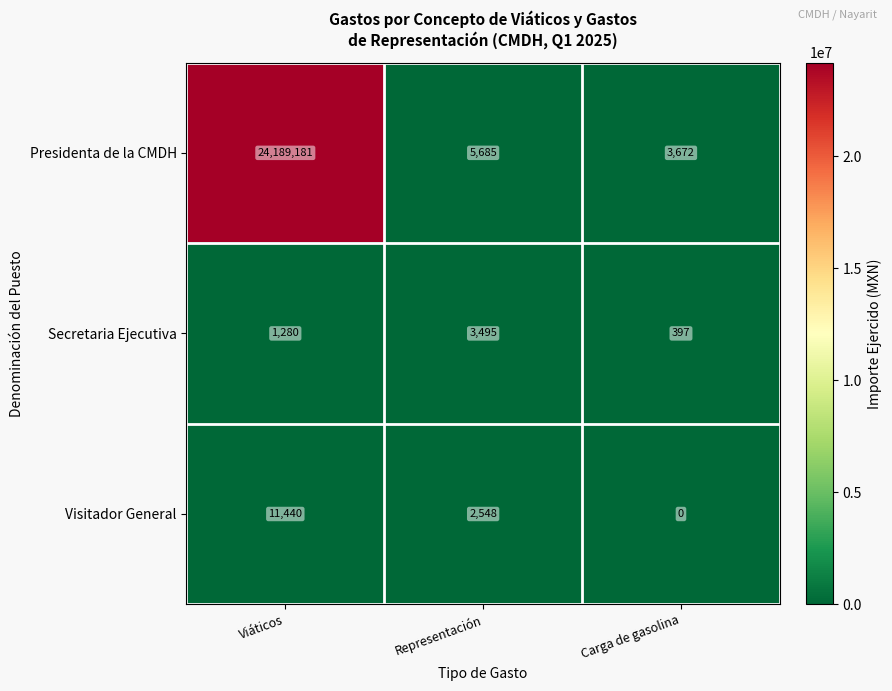

Reading right to left, extract all data points from this chart.

Presidenta de la CMDH: 3672	5685	24189181
Secretaria Ejecutiva: 397	3495	1280
Visitador General: 0	2548	11440